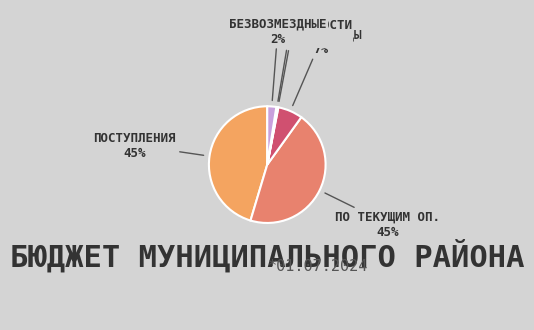

Combined, do ПОСТУПЛЕНИЯ and БЕЗВОЗМЕЗДНЫЕ account for over 50%?

No